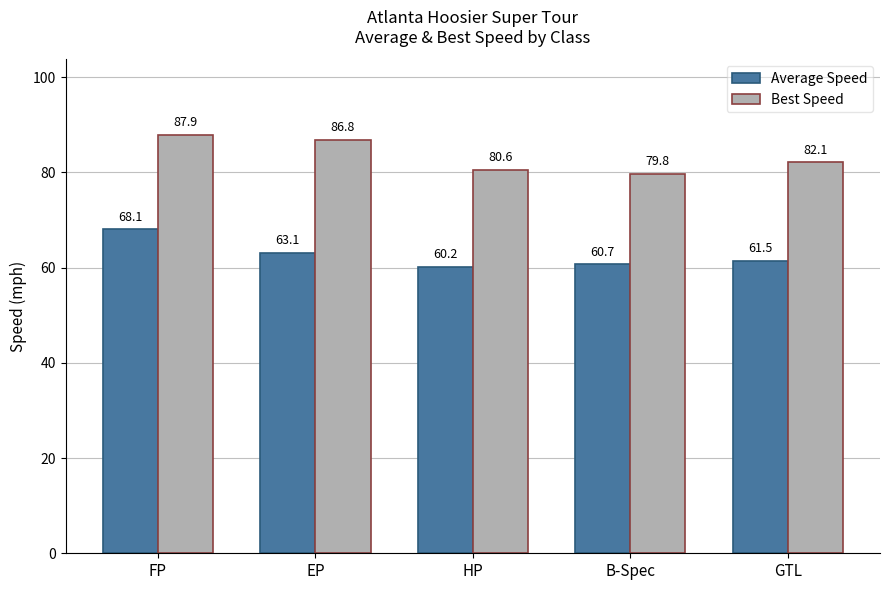

Which series has the largest total across all categories?

Best Speed